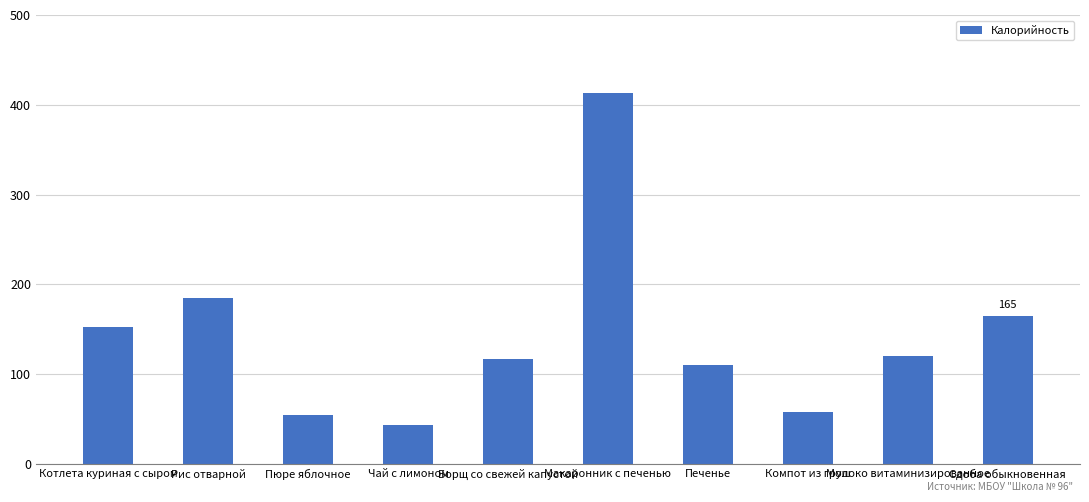

Where does the data first go above 120?

Котлета куриная с сыром